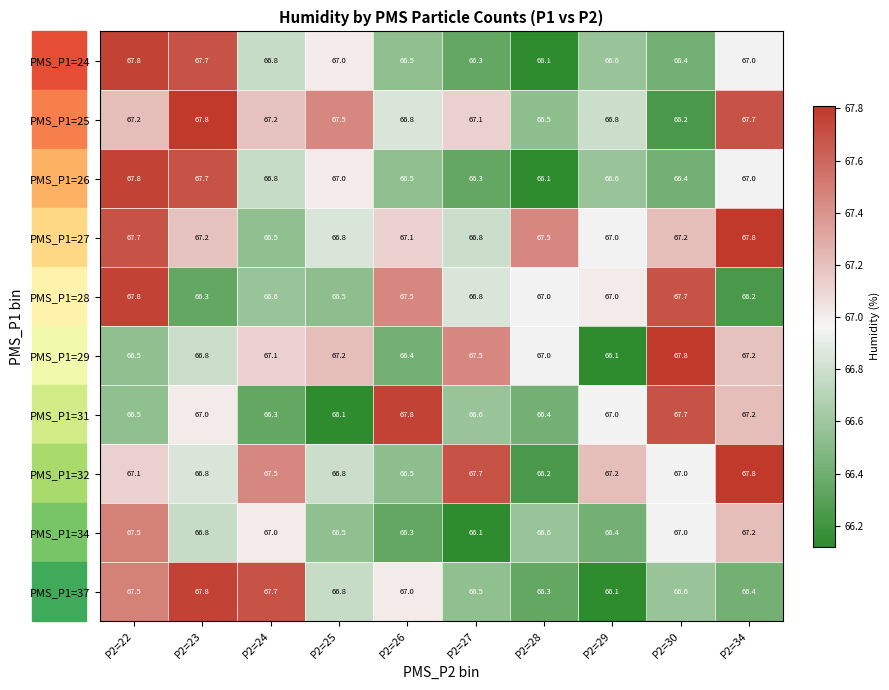

Read the PMS_P1=27 value at P2=28.

67.5